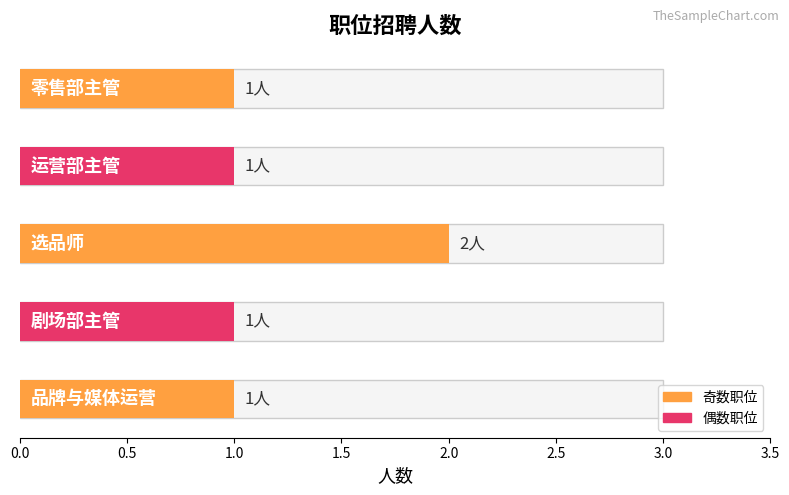

True or false: the data shows 1 at 运营部主管.

True